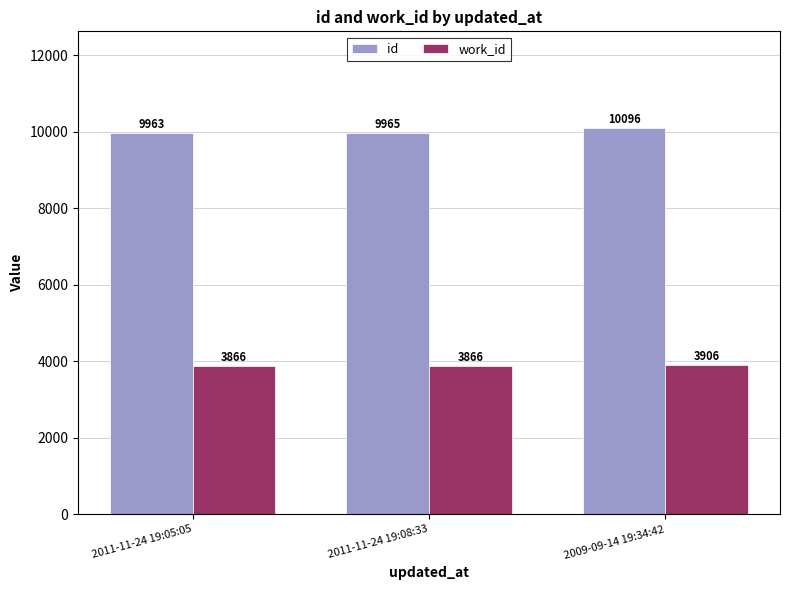

What is the sum of the work_id values at 2011-11-24 19:08:33 and 2011-11-24 19:05:05?

7732